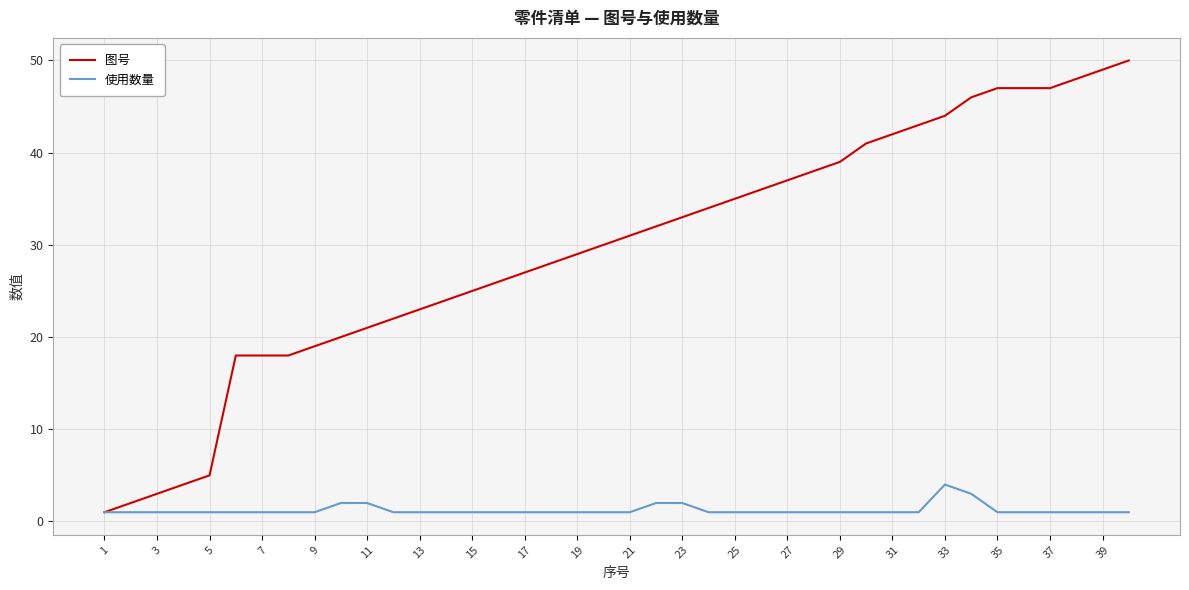

What is the sum of all 使用数量 values?

49